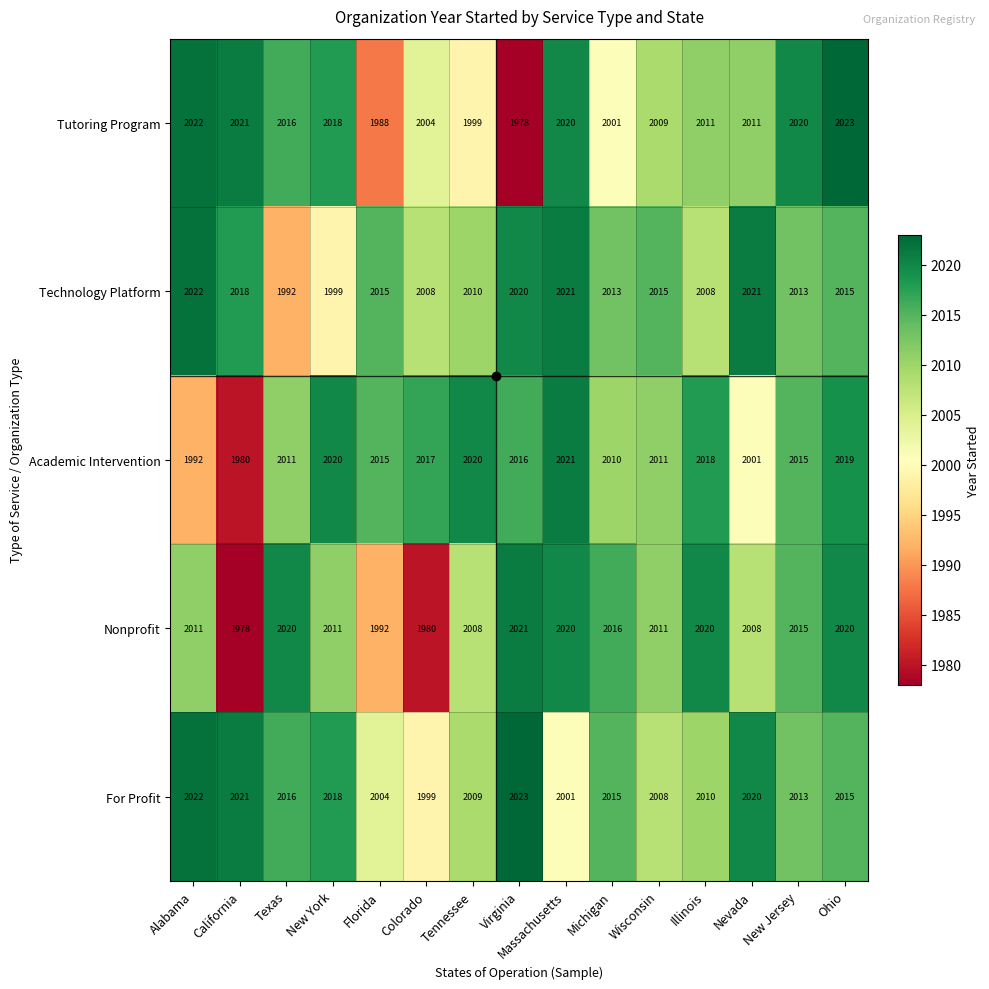

What is the difference between the second highest and second lowest values in the Tutoring Program series?

34